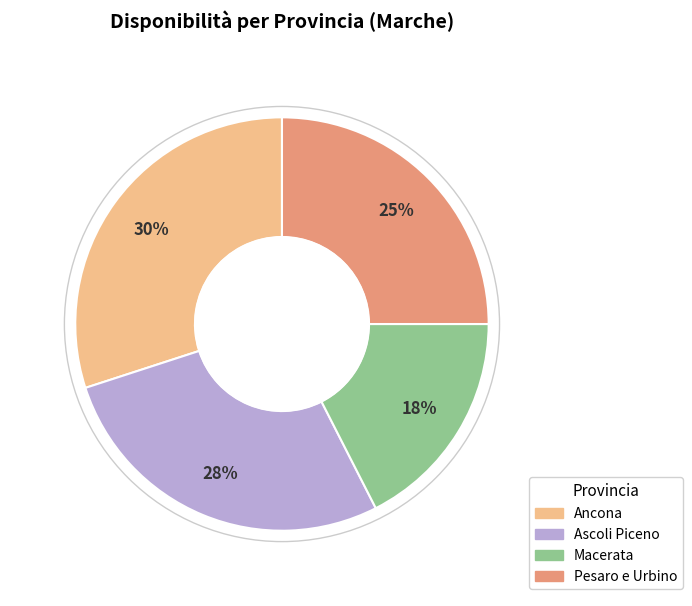

True or false: Macerata accounts for 18% of the total.

True